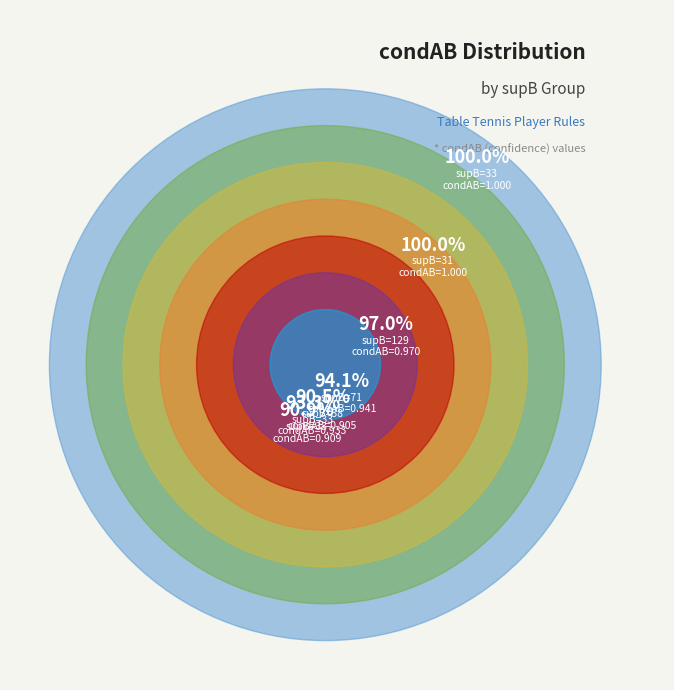

To the nearest percent, what is the average slice percentage?

14%